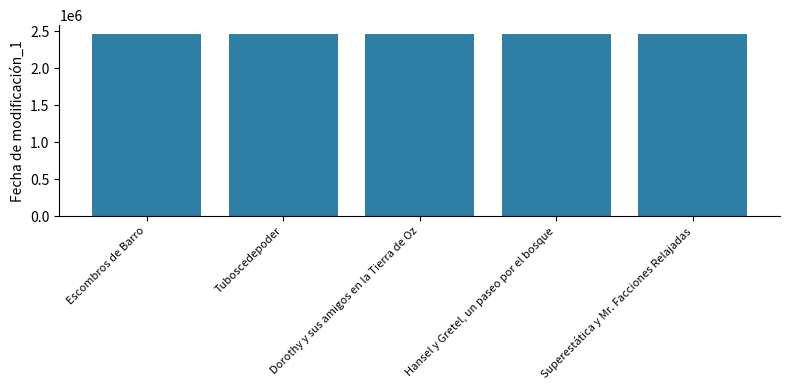

Is it true that the value at Hansel y Gretel, un paseo por el bosque is 958426.8?

False